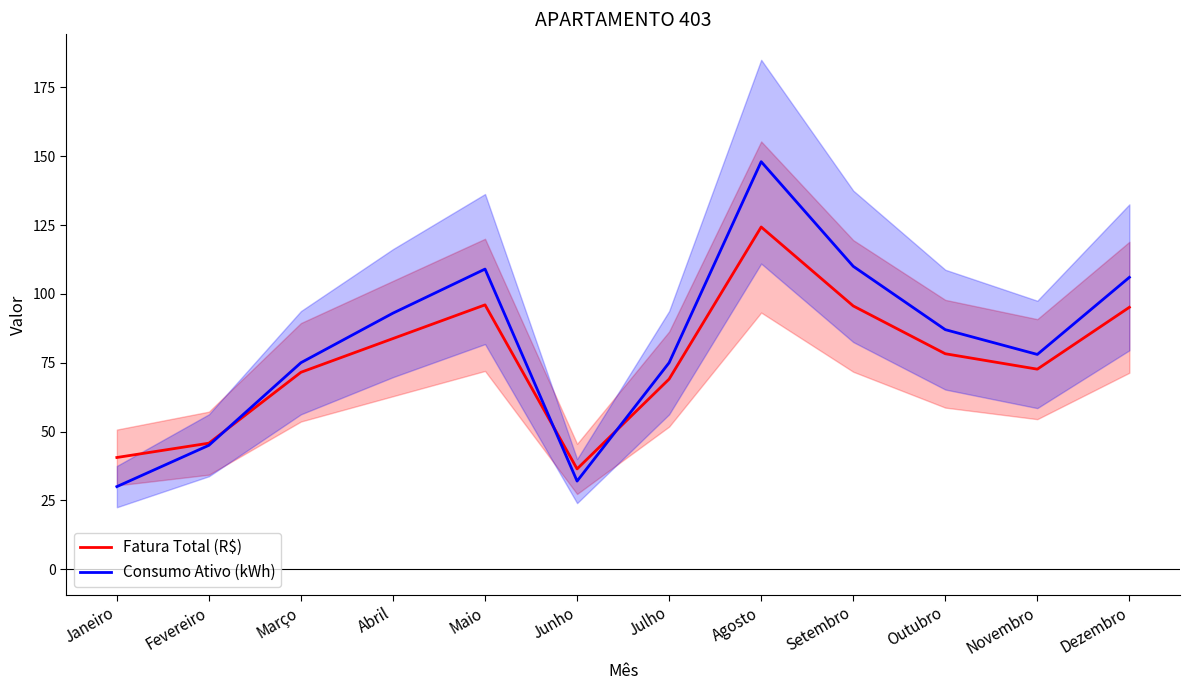

List the series in order of their peak value, highest first.

Consumo Ativo (kWh), Fatura Total (R$)